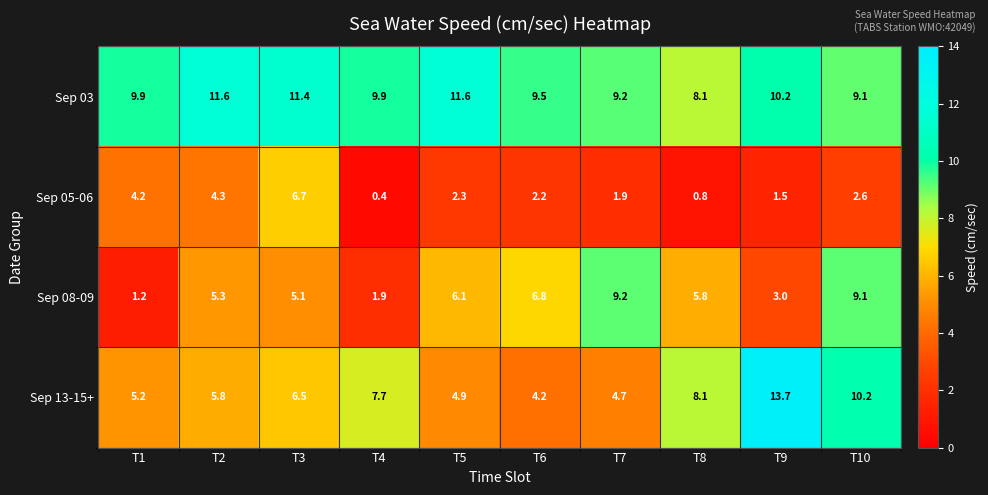

Which category has the highest value across all series?

T9